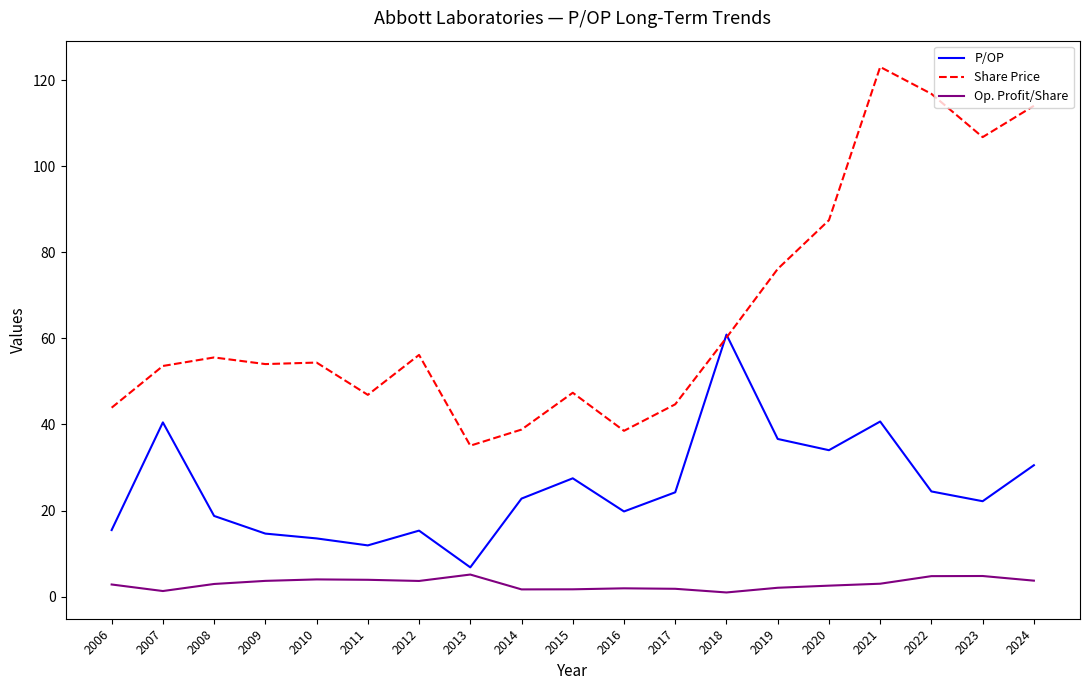

At 2006, list the series in order from smallest to largest.

Op. Profit/Share, P/OP, Share Price